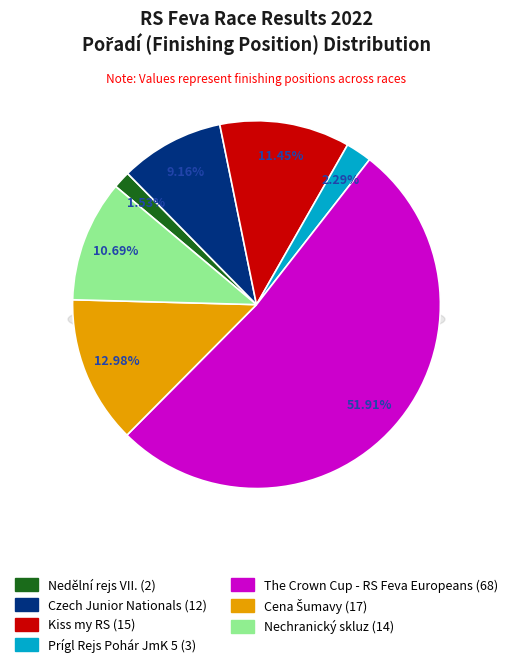

To the nearest percent, what is the combined percentage of Nechranický skluz and The Crown Cup - RS Feva Europeans?

63%